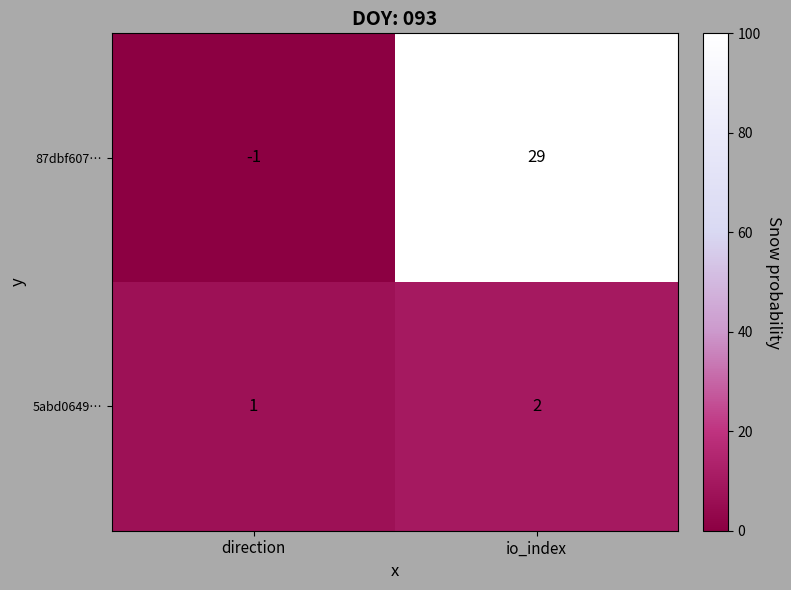

Is it true that 87dbf607… equals 16 at io_index?

False